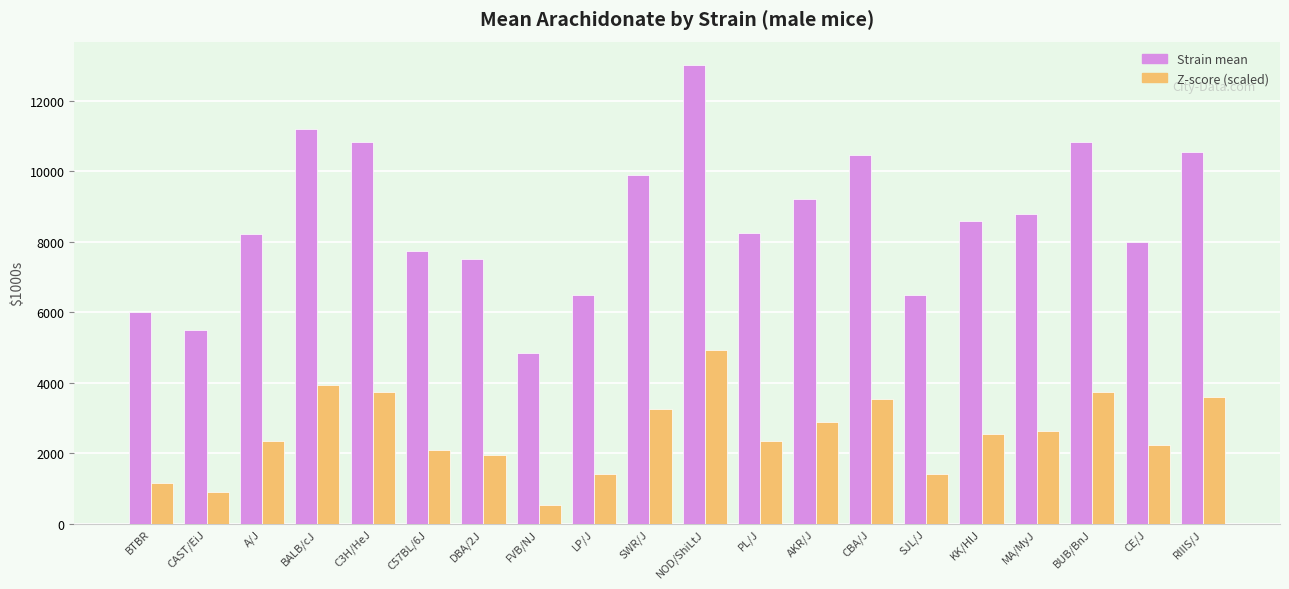

Does the chart contain stacked bars?

No